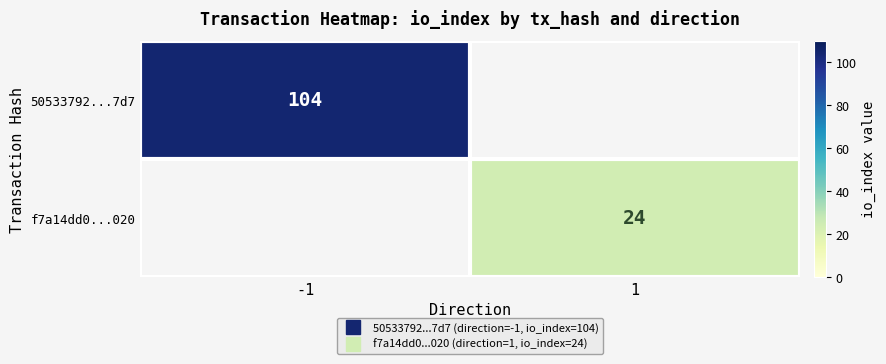

Which has a higher value, -1 or 1?

-1